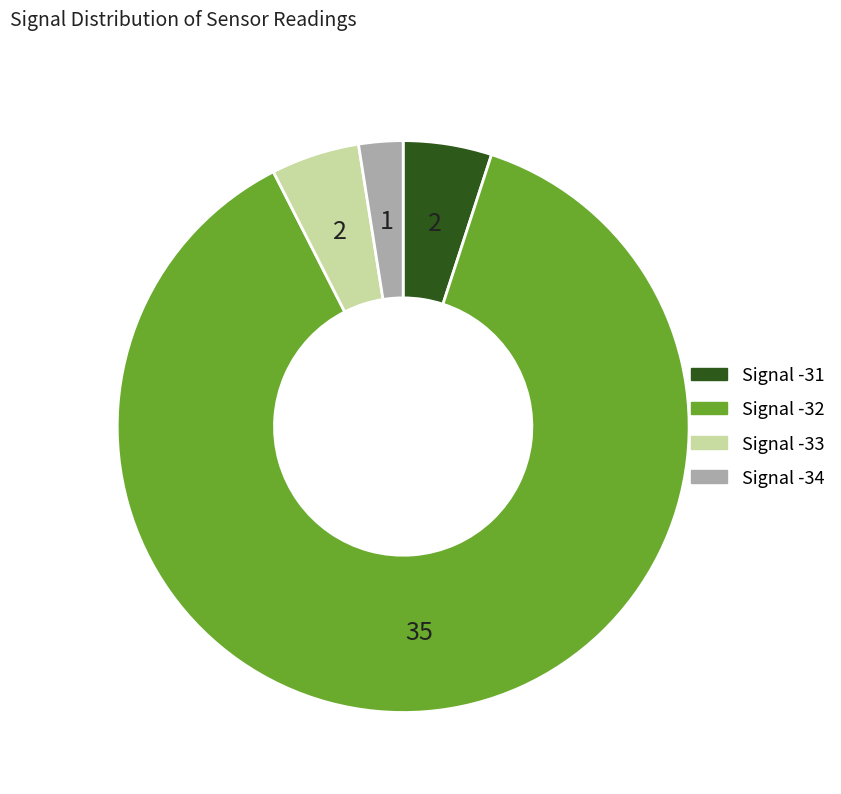

Is there any slice that represents more than half of the pie?

Yes